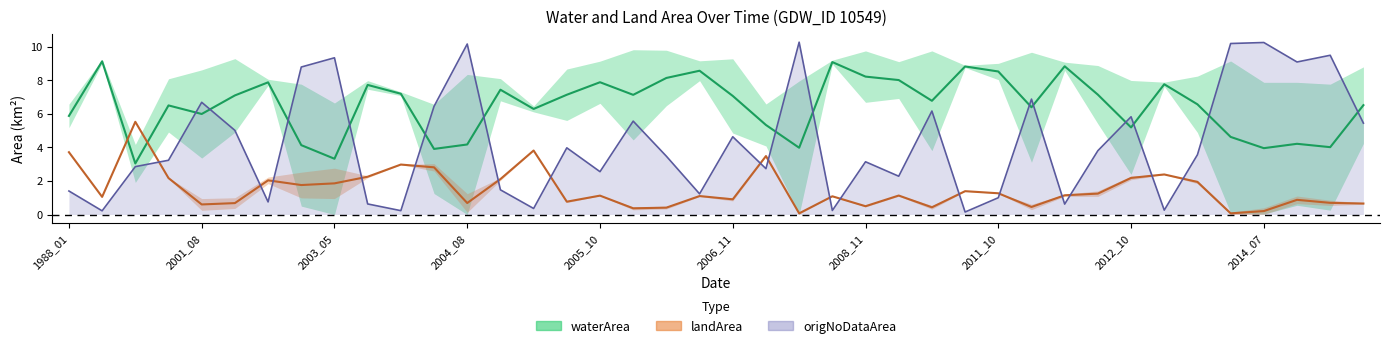

What is the smallest value displayed?

0.1